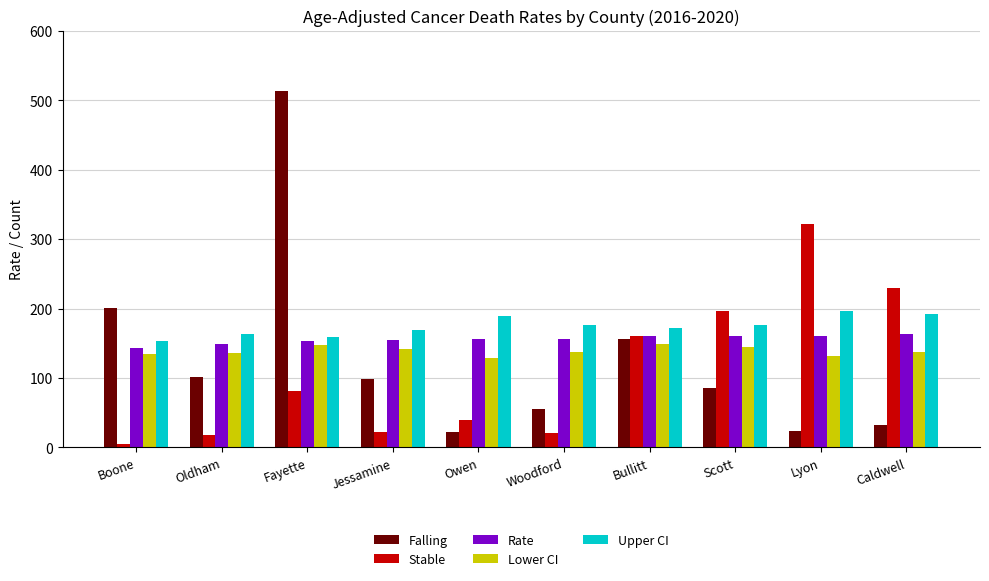

What is the sum of all Lower CI values?

1389.9